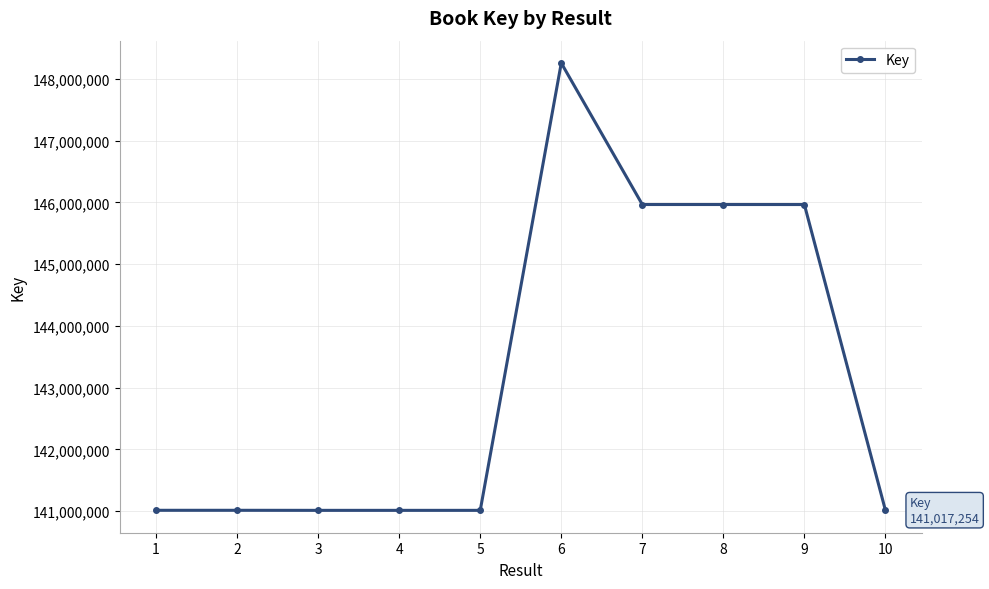

What is the change in value from 5 to 9?

+4949182